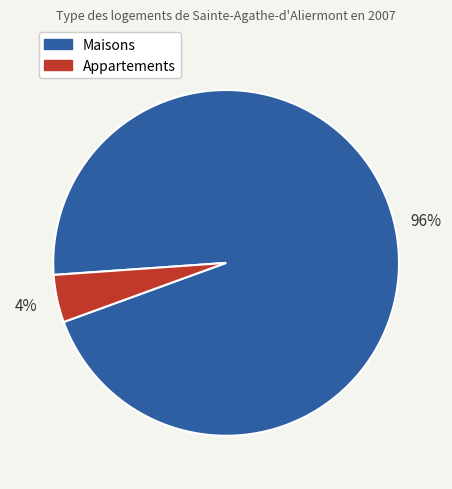

Is there a majority slice in this chart?

Yes